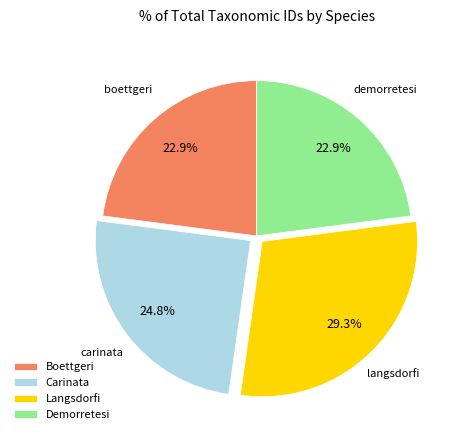

Is there any slice that represents more than half of the pie?

No